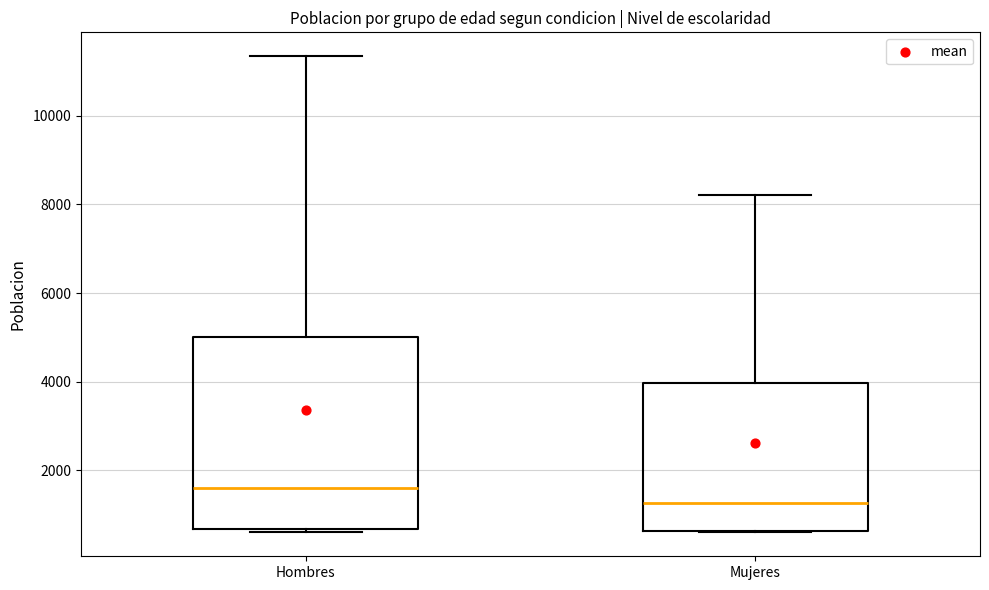

Which box's median line is the lowest?

Mujeres